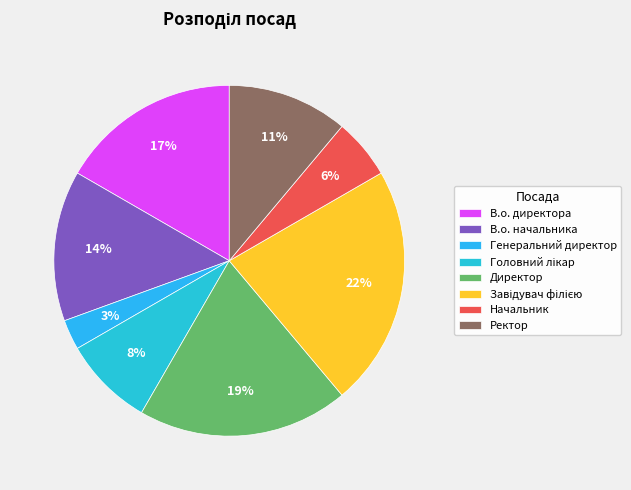

To the nearest percent, what portion does Головний лікар represent?

8%